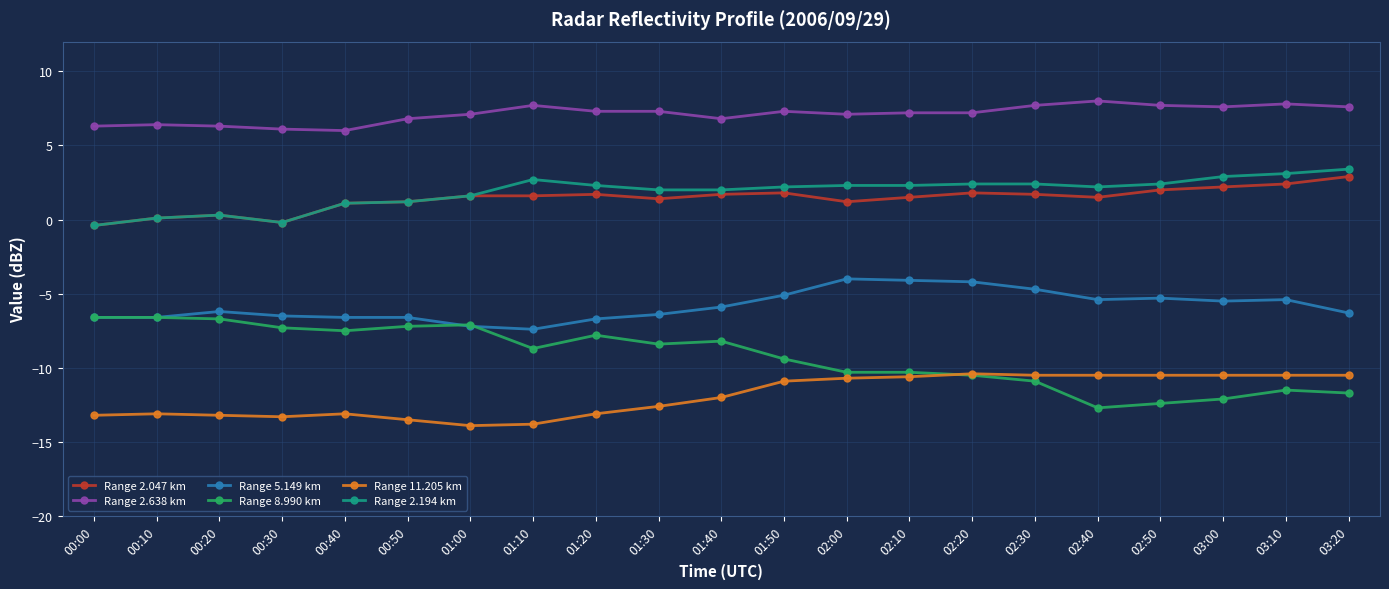

True or false: Range 11.205 km has more than 1 points higher than both neighbors.

True